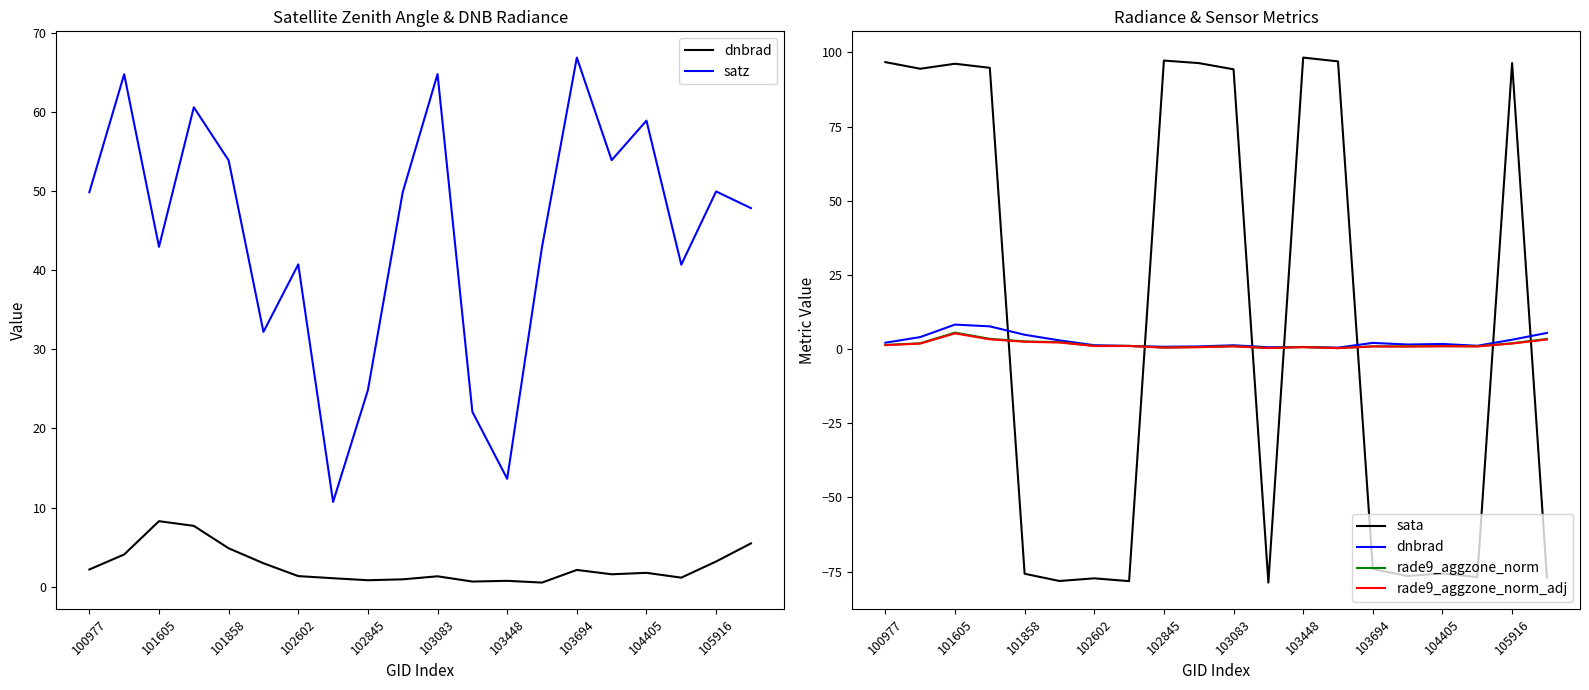

What value does the satz series have at 19?

47.9